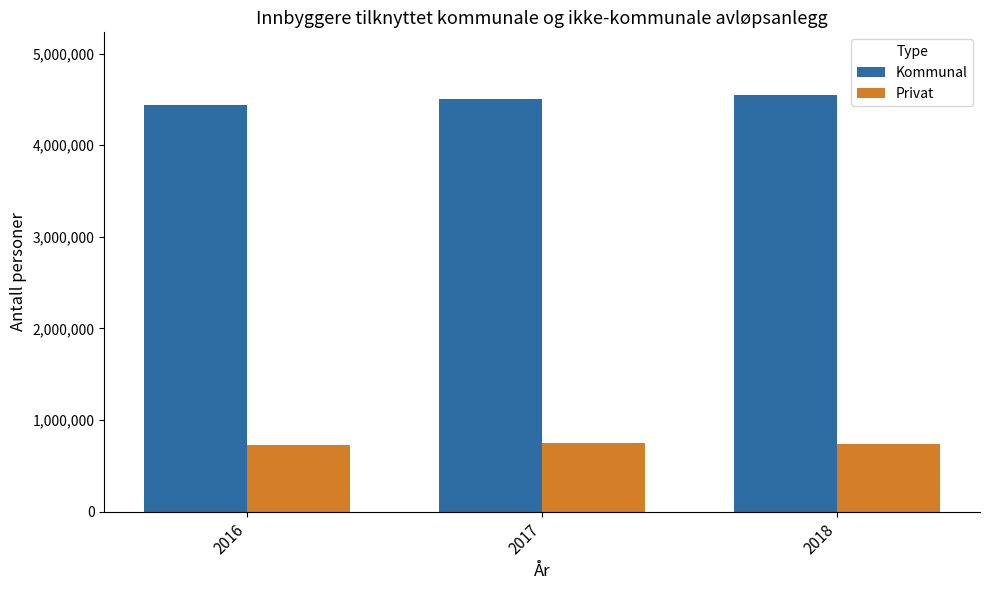

What is the approximate value of Kommunal at 2017?

4498169